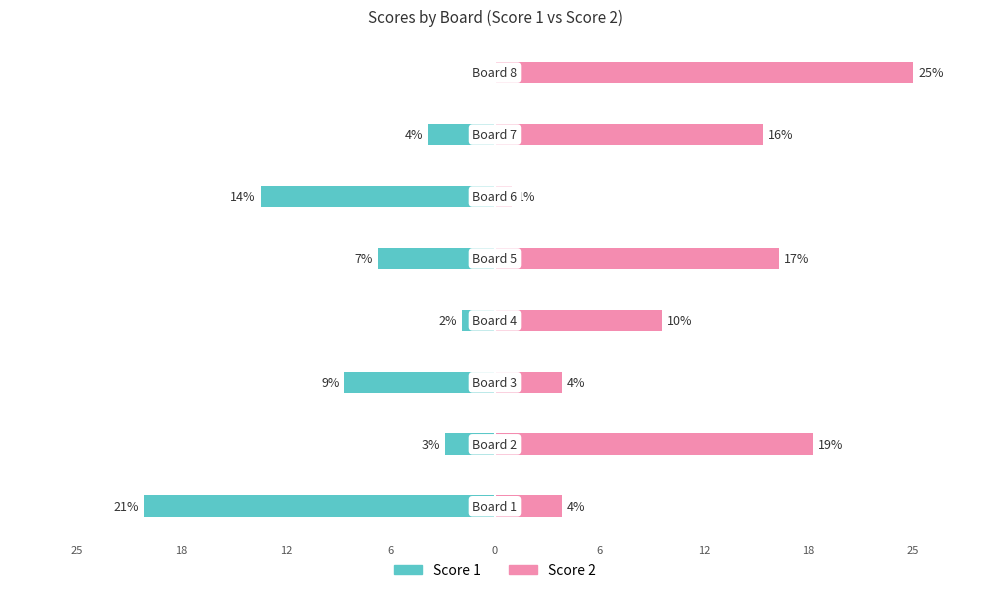

What are all the series names shown in the legend?

Score 1, Score 2